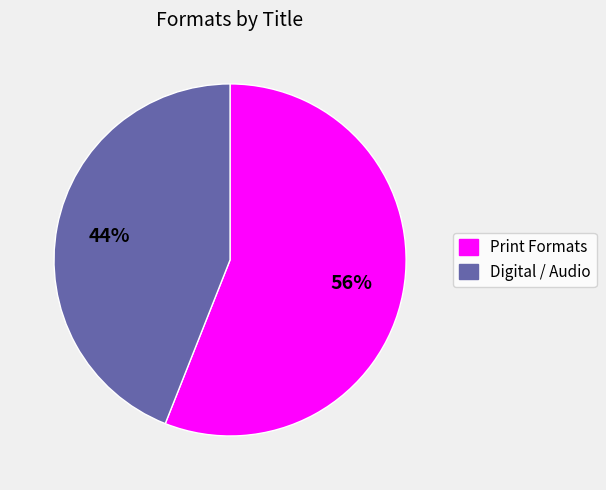

Is there a majority slice in this chart?

Yes